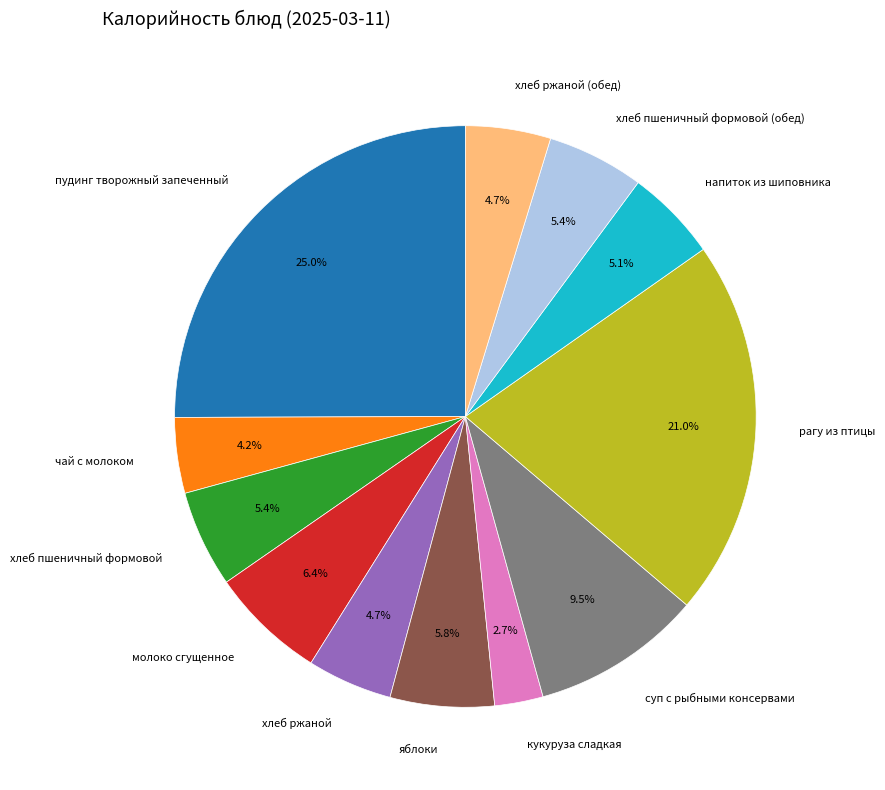

What portion of the pie excludes рагу из птицы?

79.0%